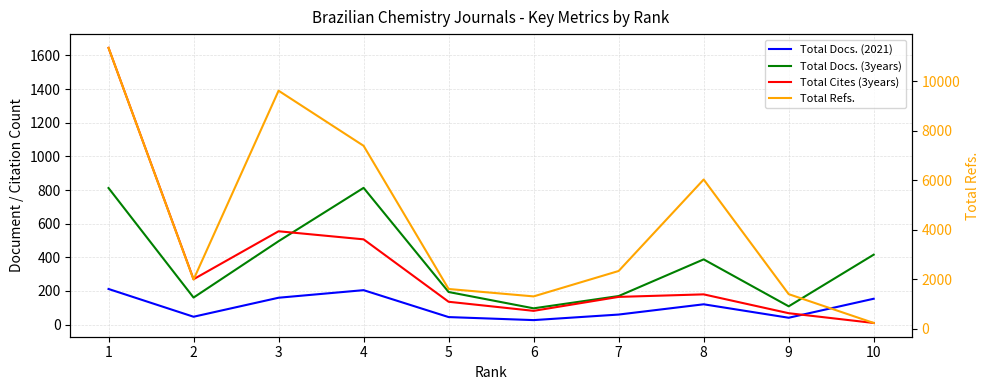

Which category has the lowest value in the Total Docs. (2021) series?

6